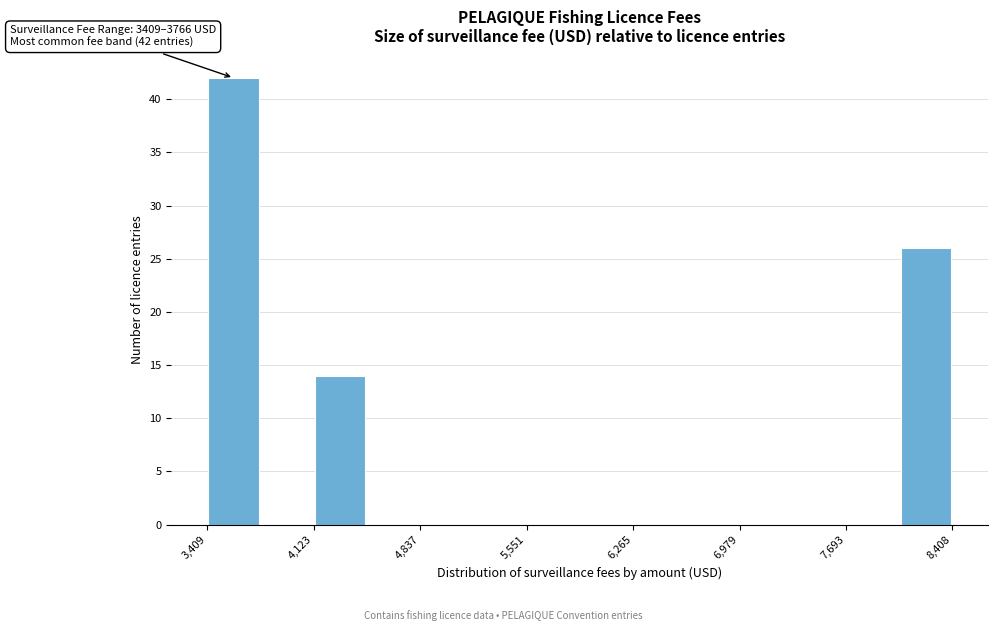

Read against the x-axis, roughly where is the centre of the tallest bar?

3600